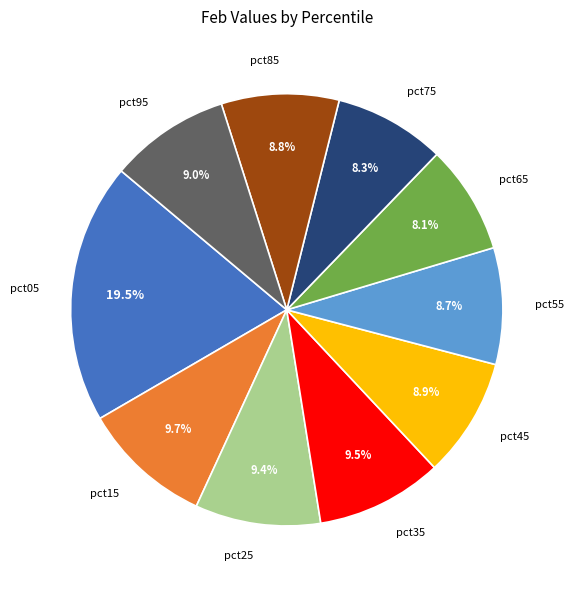

Does any single category account for the majority?

No